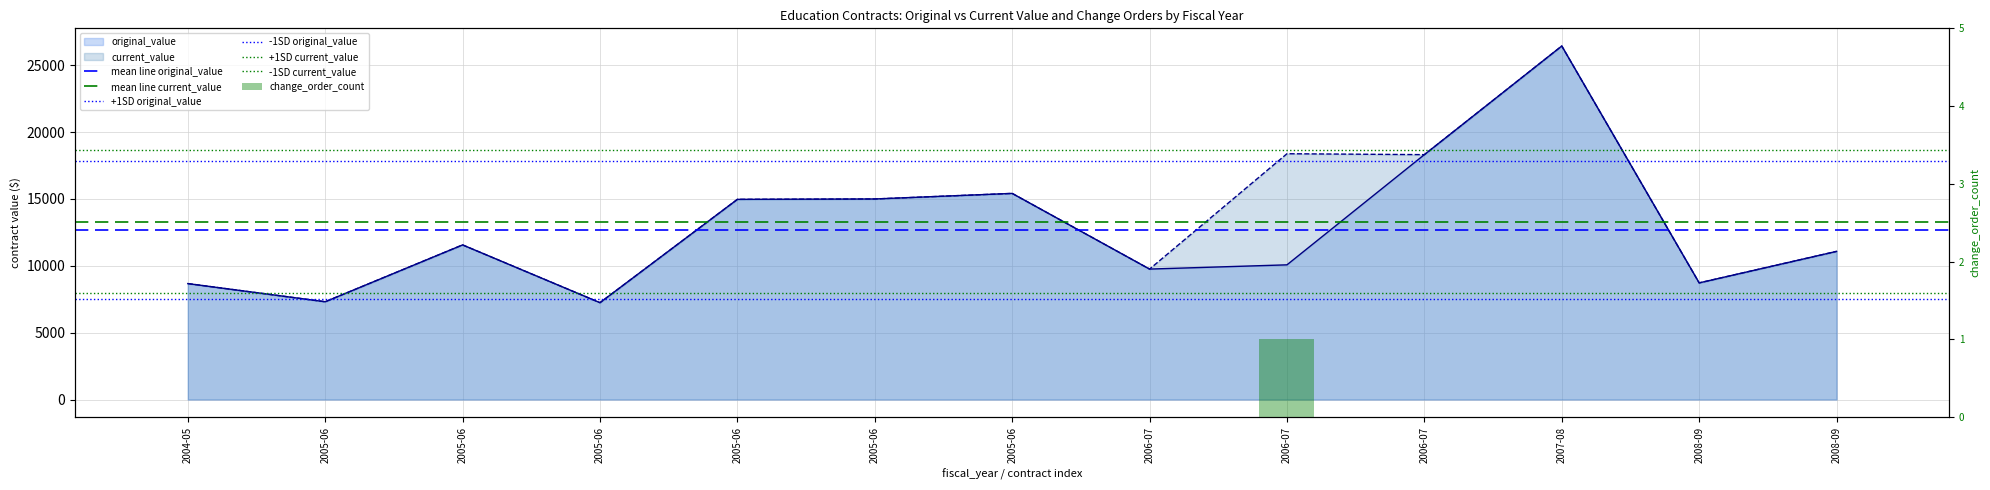

How many data points in current_value are less than 11564?

6